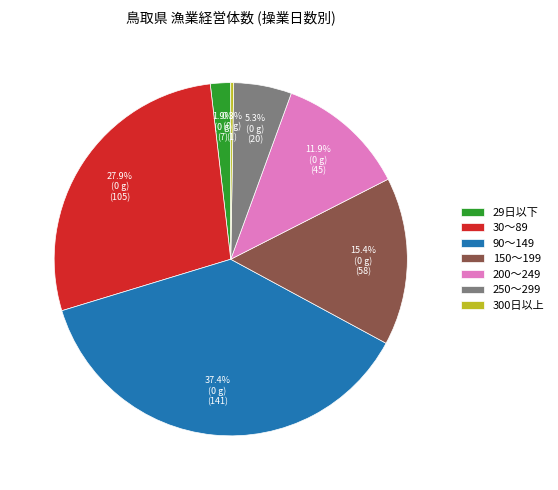

To the nearest percent, what is the difference between the largest and smallest slice percentages?

37%